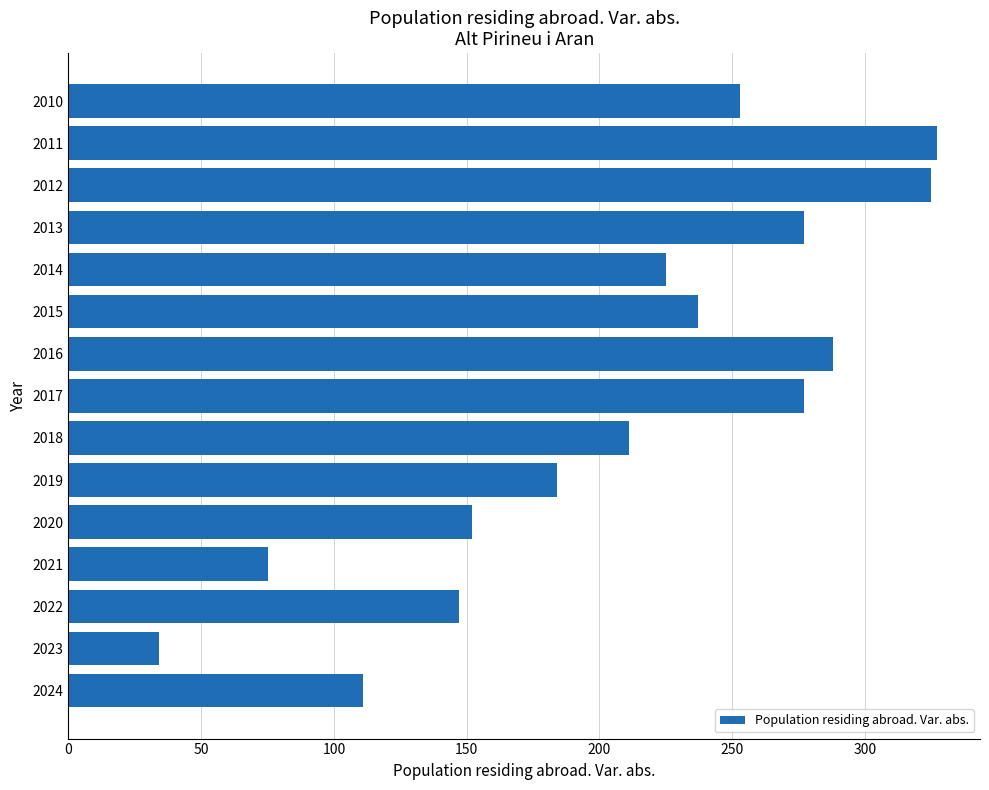

Reading bottom to top, what are all the values shown in this chart?

2024=111	2023=34	2022=147	2021=75	2020=152	2019=184	2018=211	2017=277	2016=288	2015=237	2014=225	2013=277	2012=325	2011=327	2010=253